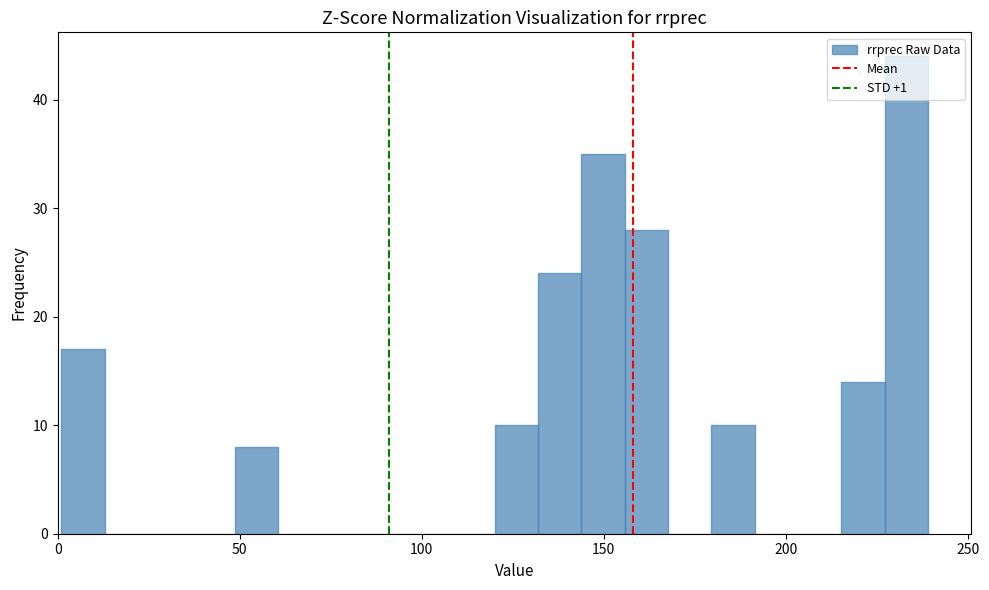

Read against the x-axis, roughly where is the centre of the tallest bar?

235